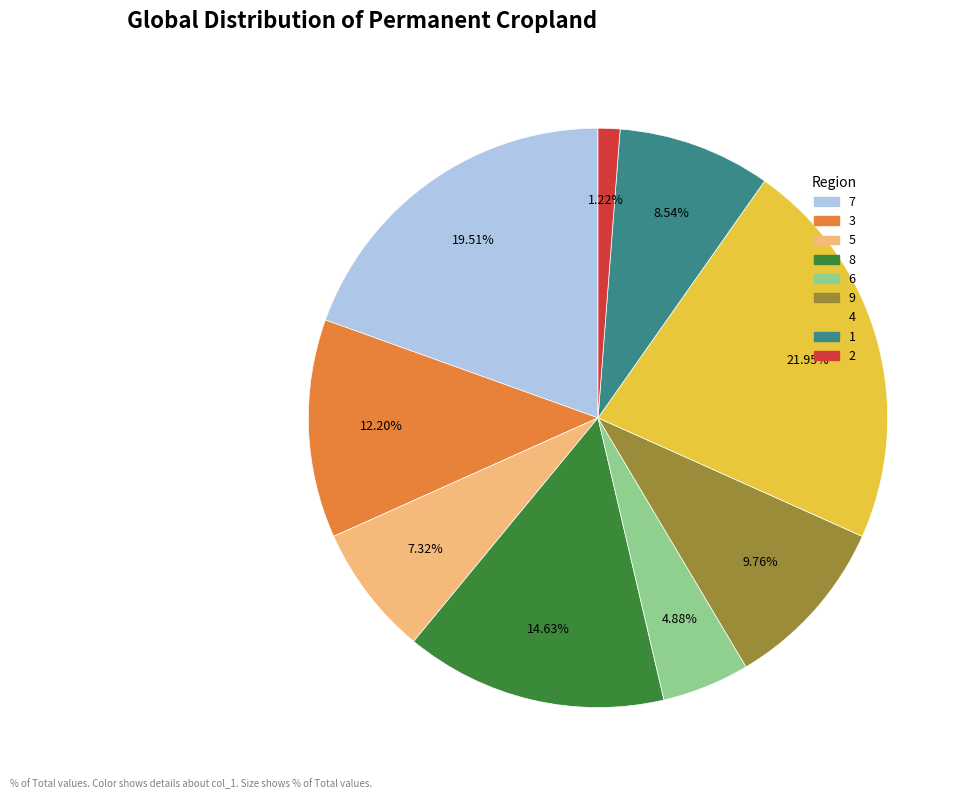

Which slice is the smallest?

2